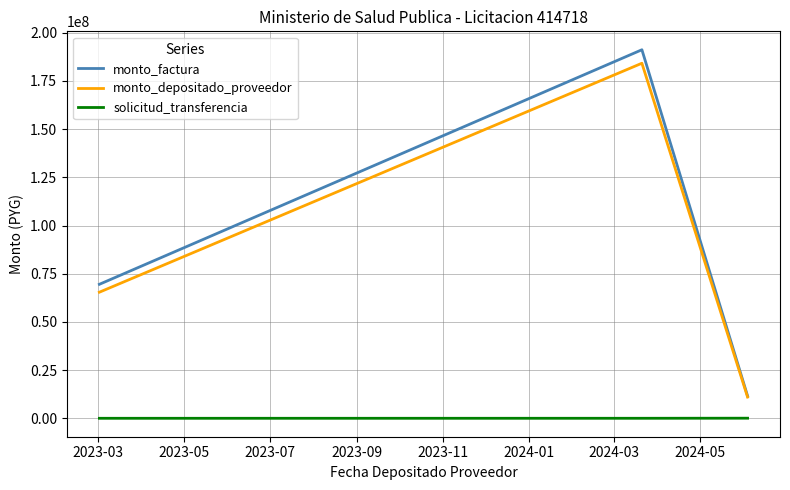

What are all the series names shown in the legend?

monto_factura, monto_depositado_proveedor, solicitud_transferencia